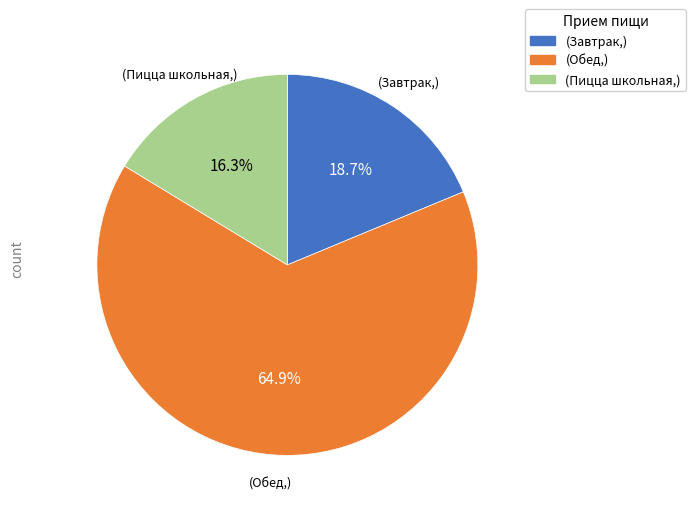

Is there any slice that represents more than half of the pie?

Yes